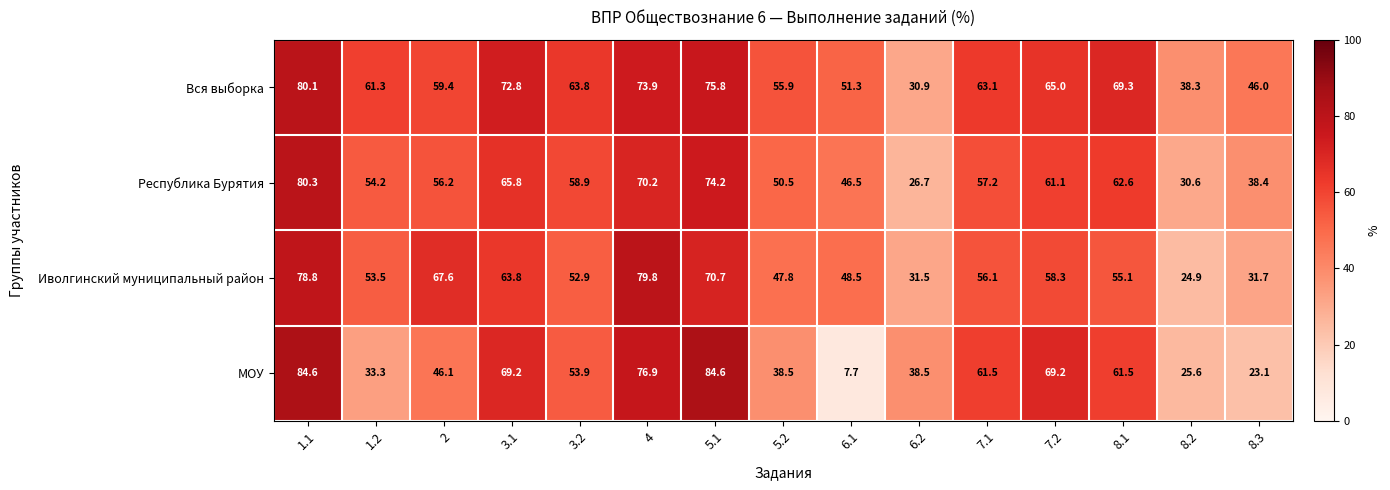

Which series has the largest total across all categories?

Вся выборка